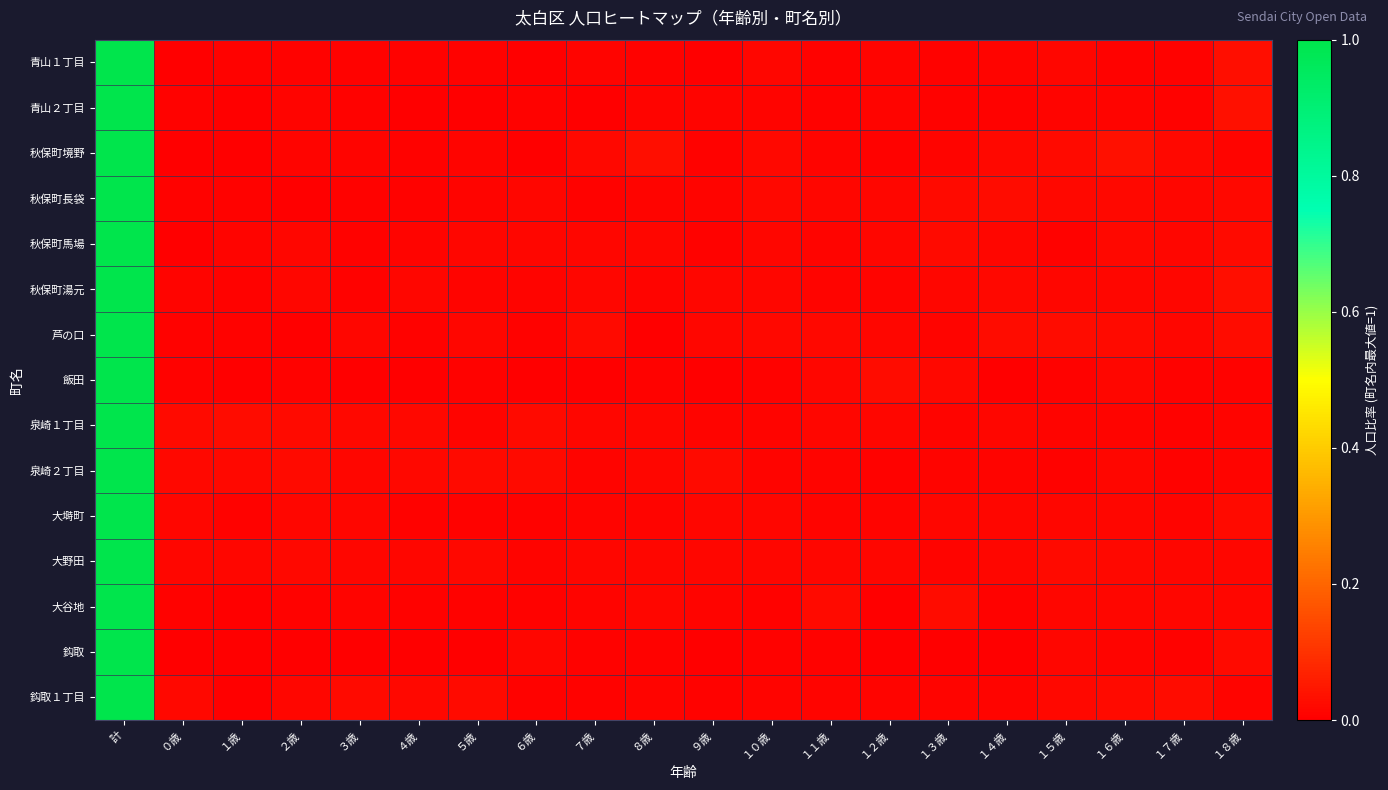

How many data points does each series have?

20